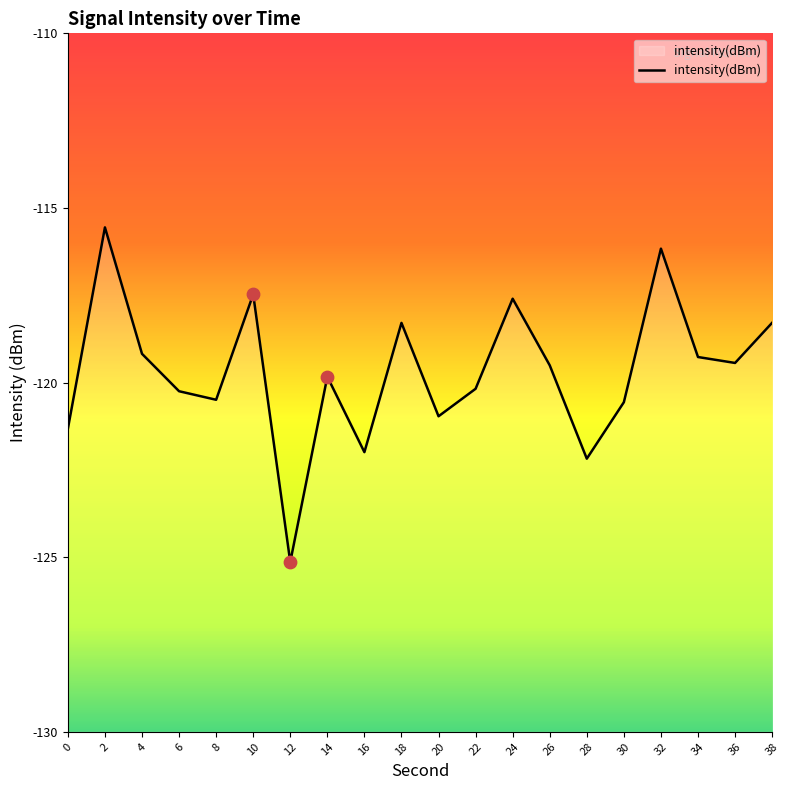

What is the change in value from 12 to 16?

+3.1